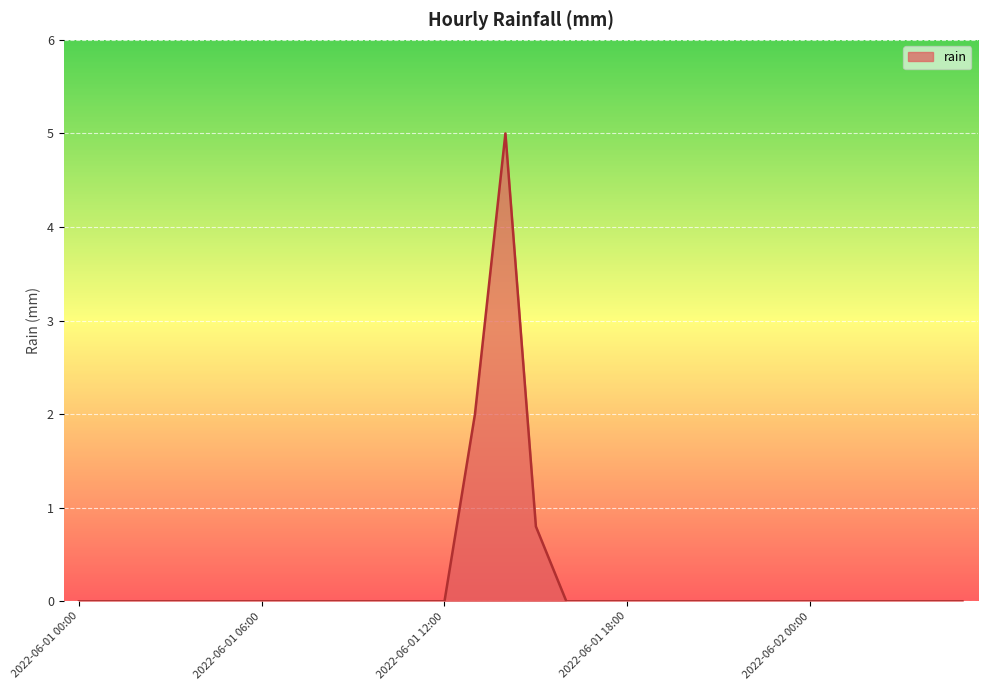

What is the difference between the maximum and minimum values?

5.0